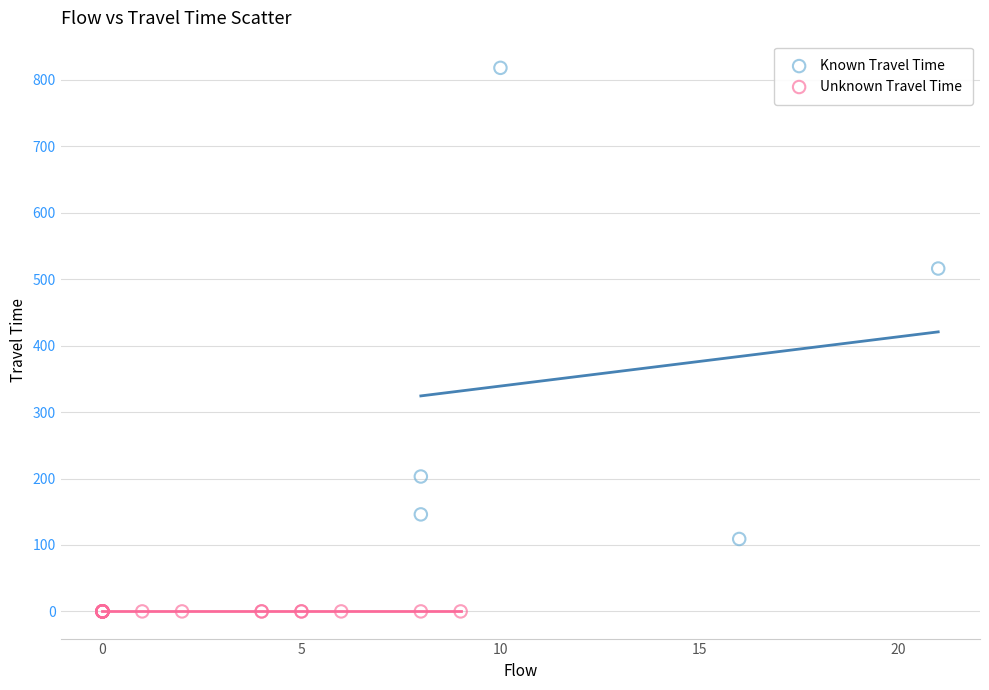

Which series reaches the minimum Y coordinate?

Unknown Travel Time